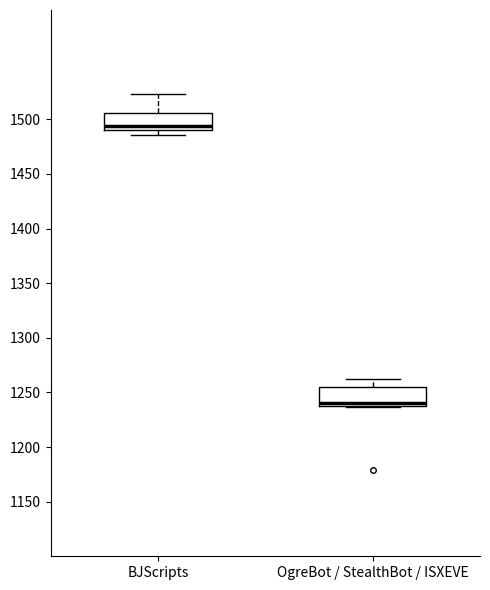

Reading left to right, read every box against the y-axis: the position of its median line, the range the box covers, and the ends of its whiskers. The values are not printed on the chart, so give them approximately, as read against the axis.

BJScripts: median 1495, box 1490 to 1505, whiskers 1485 to 1525
OgreBot / StealthBot / ISXEVE: median 1240 (just above the box's lower edge), box 1240 to 1255, whiskers 1235 to 1260